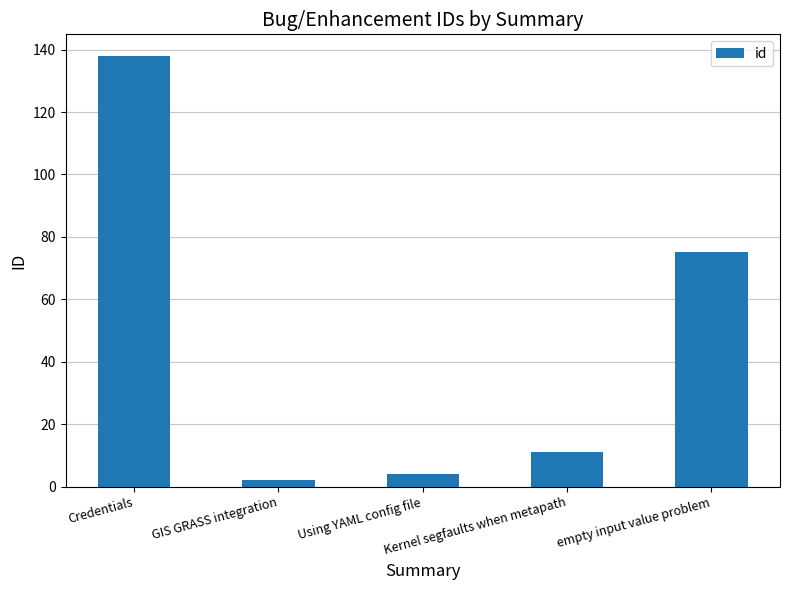

What is the difference between the maximum and minimum values?

136